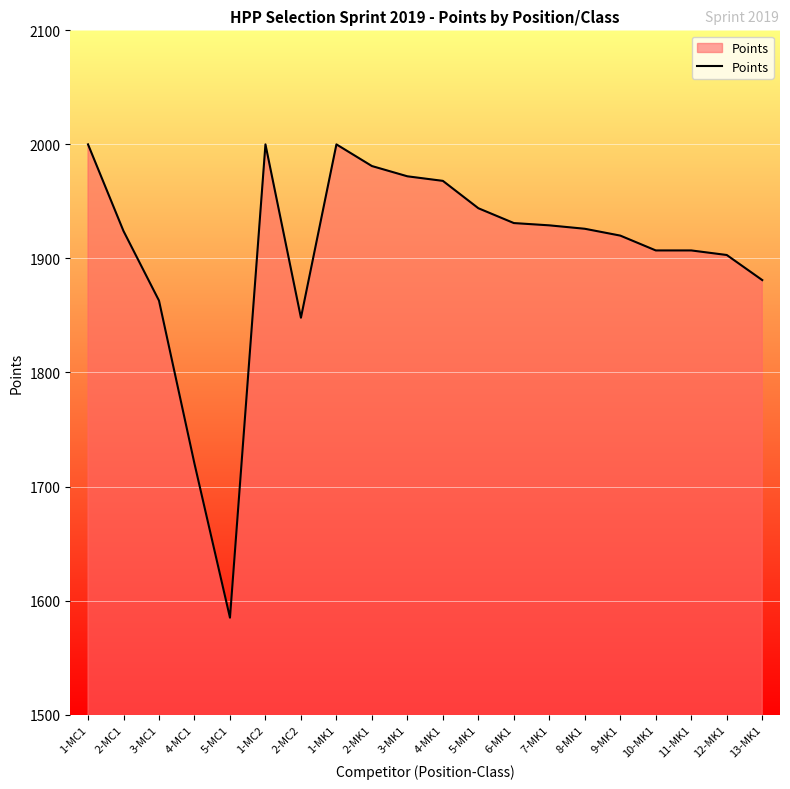

What position from the right is 8-MK1?

6